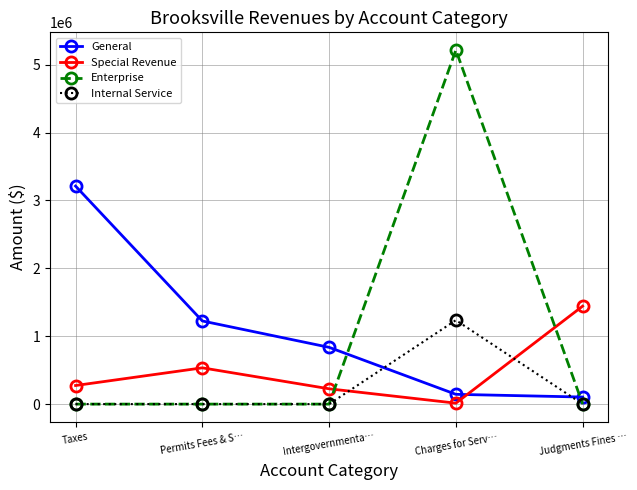

True or false: Enterprise has more than 0 points higher than both neighbors.

True